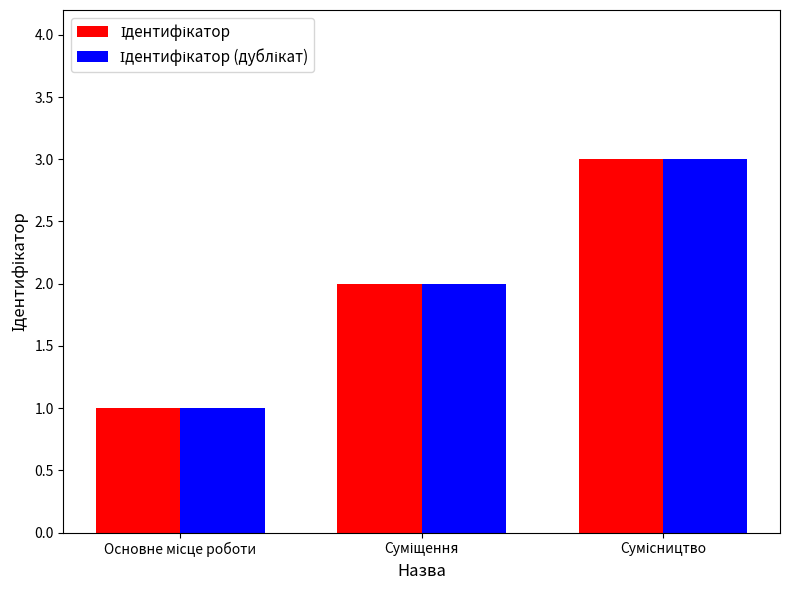

What is the greatest value displayed?

3